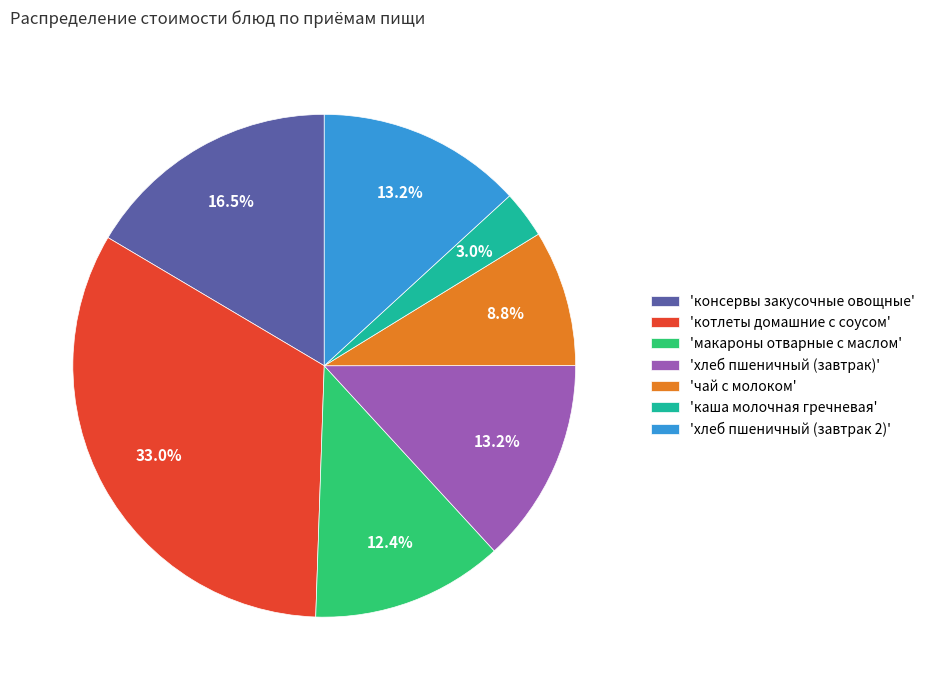

Which category has the biggest portion of the pie?

'котлеты домашние с соусом'